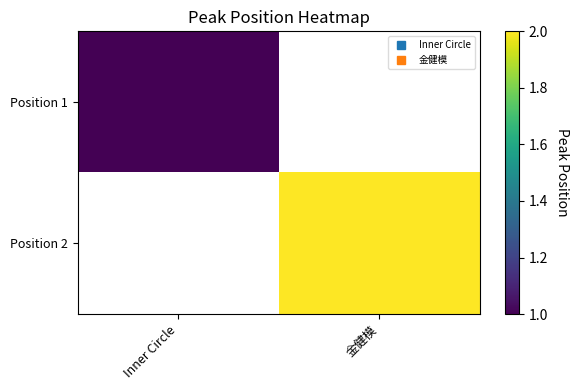

Count the number of categories in the chart.

2